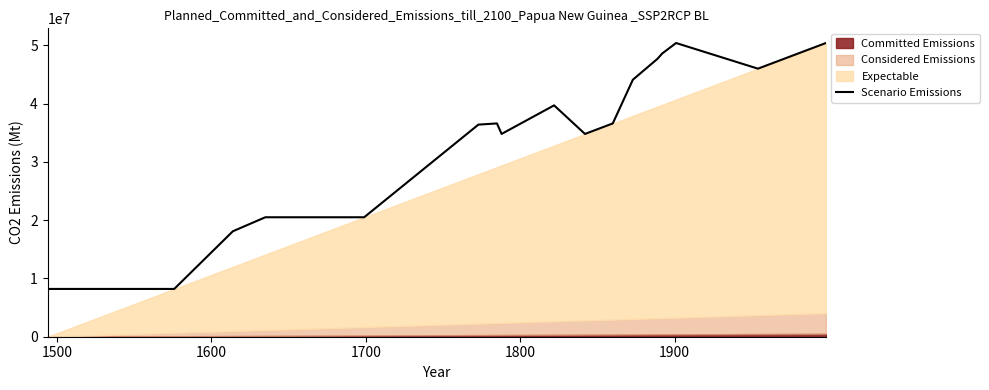

The chart shows a value of 49942026 at 11. True or false?

False